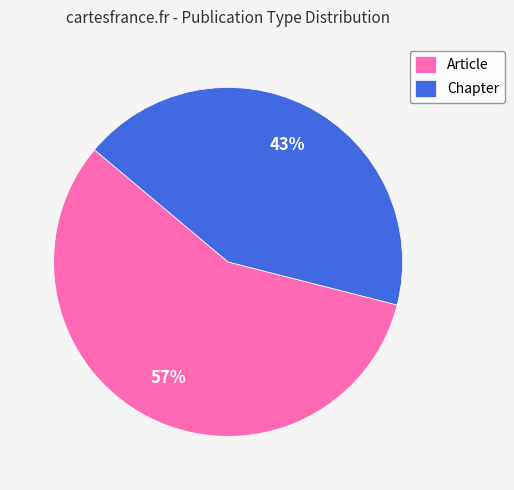

Is it true that Article is 63% of the pie?

False